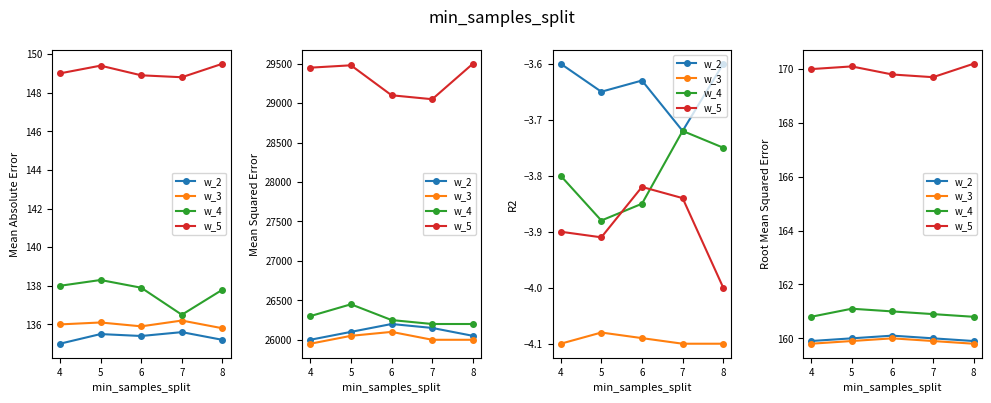

How many distinct data groups are displayed?

4